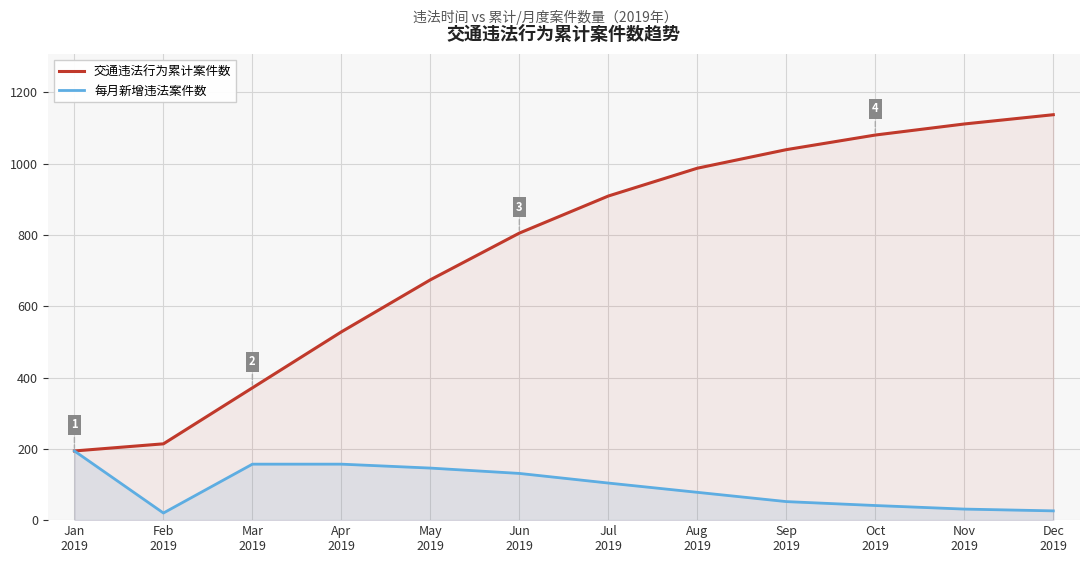

Which label corresponds to the smallest value in the chart?

Feb
2019